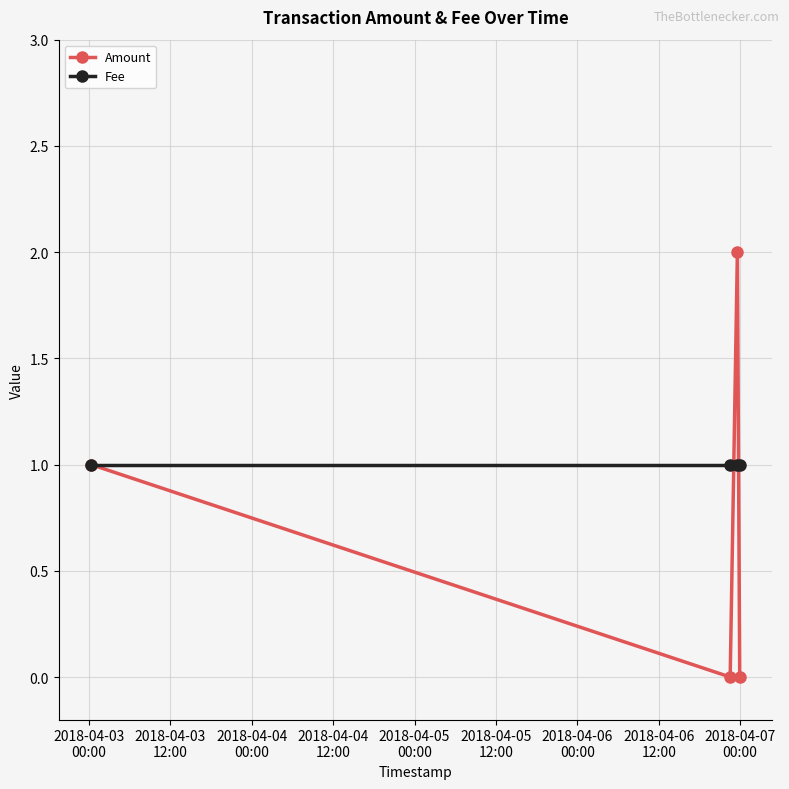

Rank the series by their maximum value, from lowest to highest.

Fee, Amount